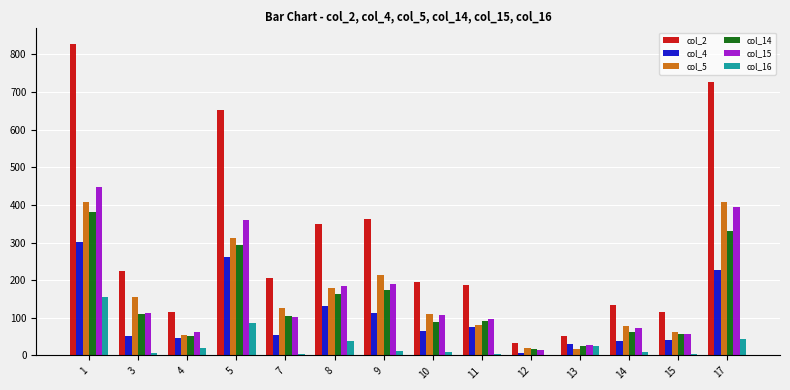

How many groups of bars are there?

14